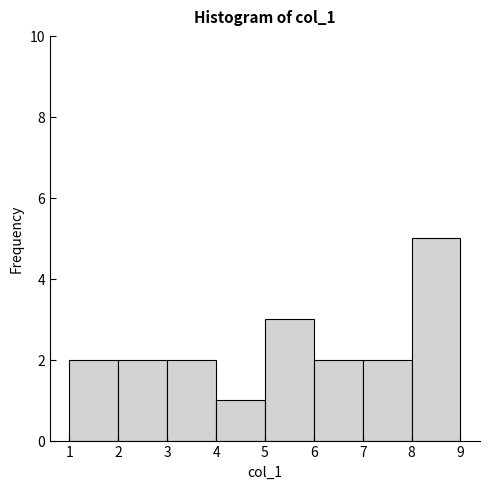

How tall is the bar that spans 4 to 5 on the x-axis? The values are not printed on the chart, so give them approximately, as read against the axis.

1